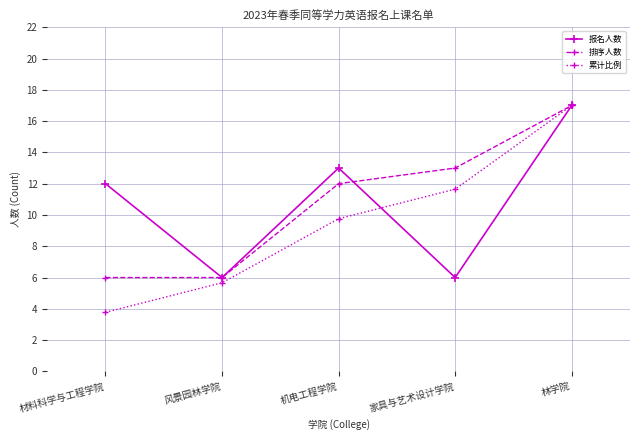

Reading right to left, what are all the values shown in this chart?

报名人数: 林学院=17.0	家具与艺术设计学院=6.0	机电工程学院=13.0	风景园林学院=6.0	材料科学与工程学院=12.0
排序人数: 林学院=17.0	家具与艺术设计学院=13.0	机电工程学院=12.0	风景园林学院=6.0	材料科学与工程学院=6.0
累计比例: 林学院=17.0	家具与艺术设计学院=11.6	机电工程学院=9.8	风景园林学院=5.7	材料科学与工程学院=3.8